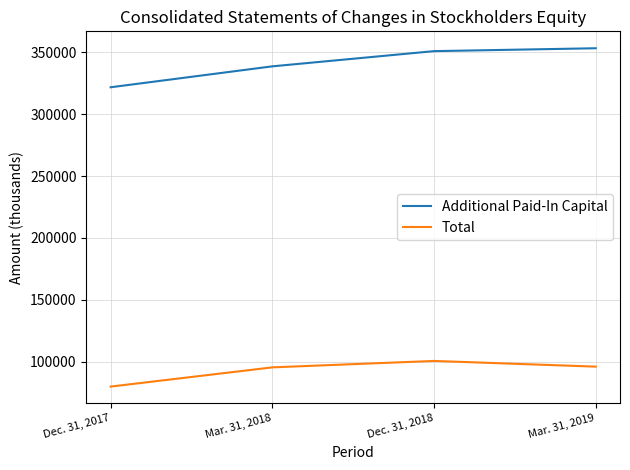

Which category has the lowest value in the Additional Paid-In Capital series?

Dec. 31, 2017